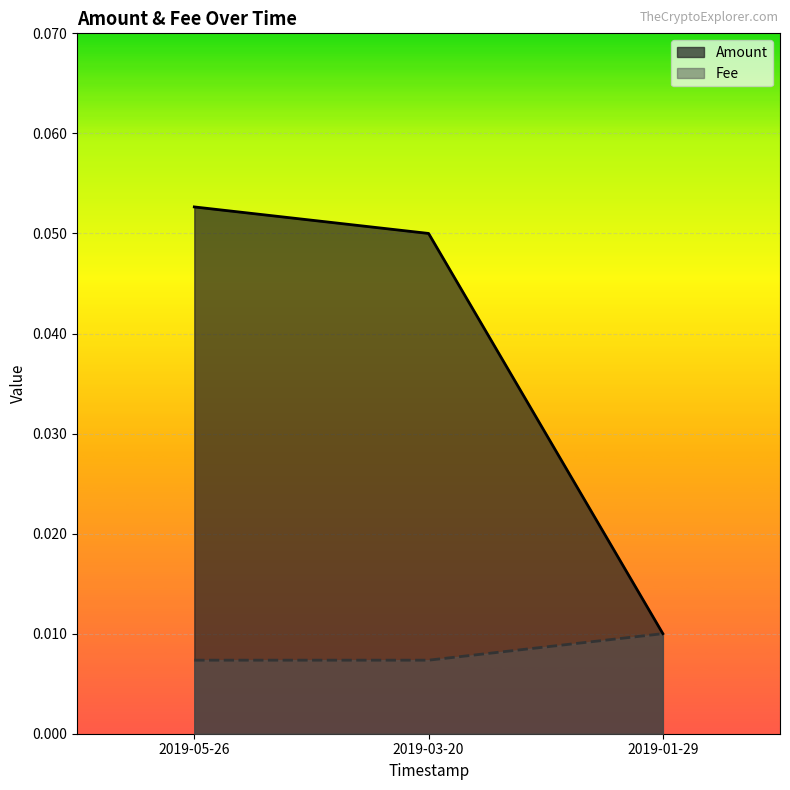

Is it true that Amount equals 0.0 at 2019-03-20?

False